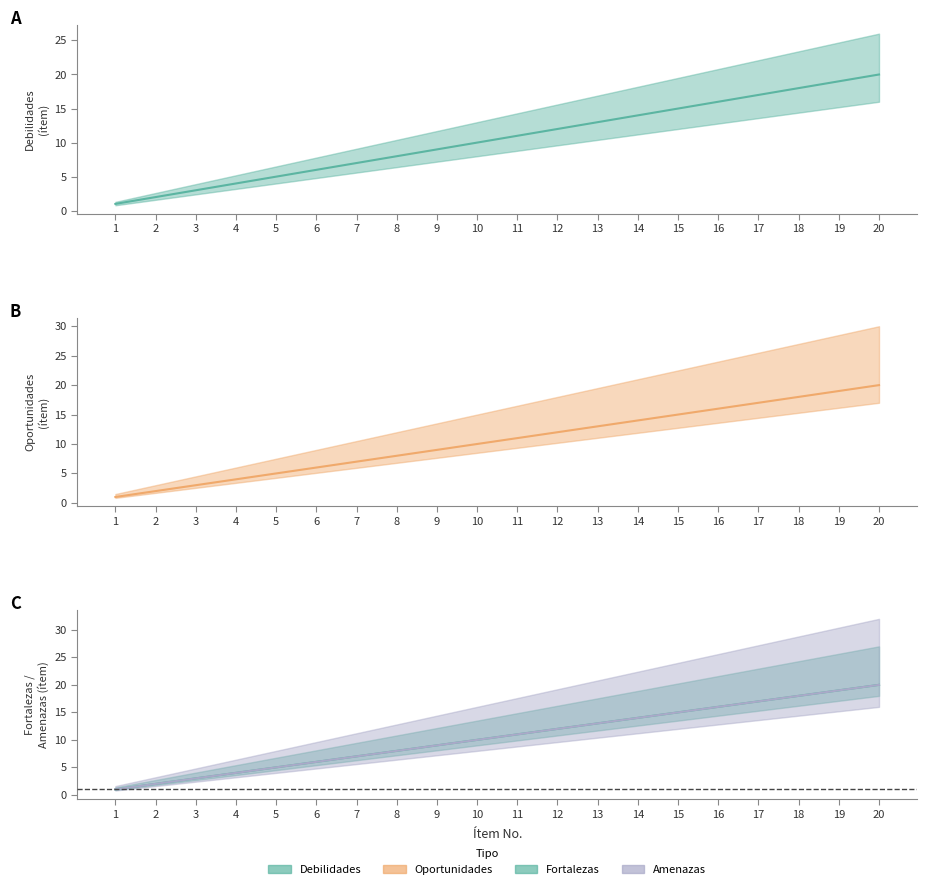

What are all the series names shown in the legend?

Debilidades, Oportunidades, Fortalezas, Amenazas